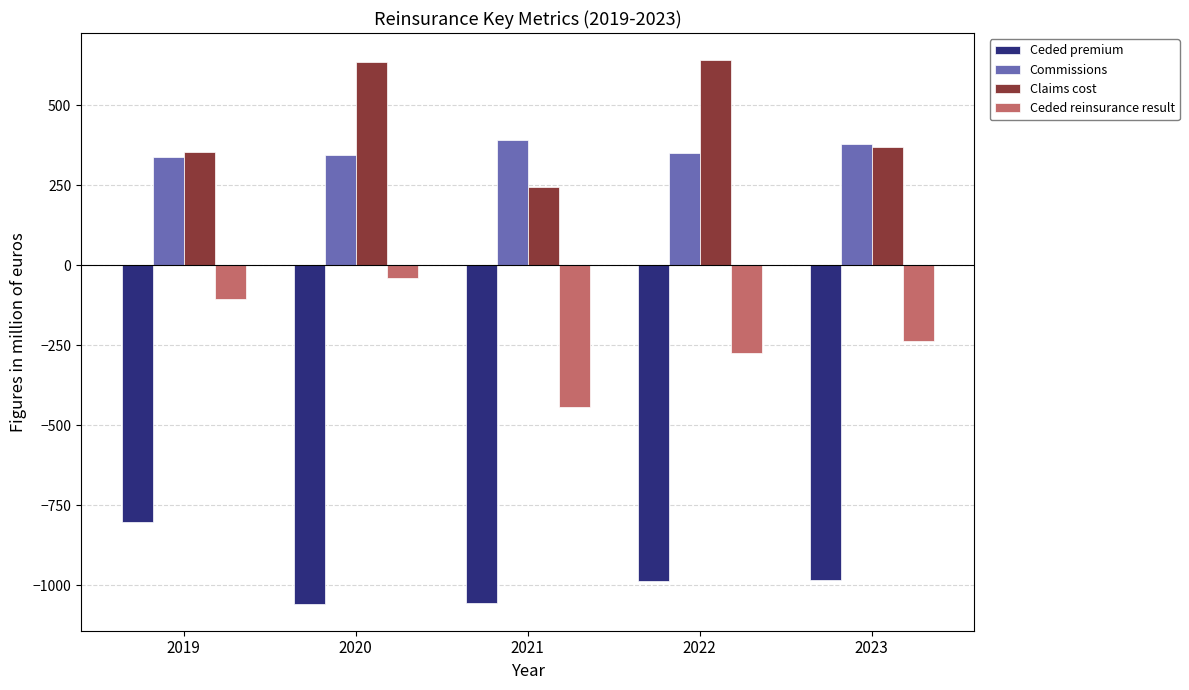

What is the difference between the highest and lowest values at 2022?

1628.3